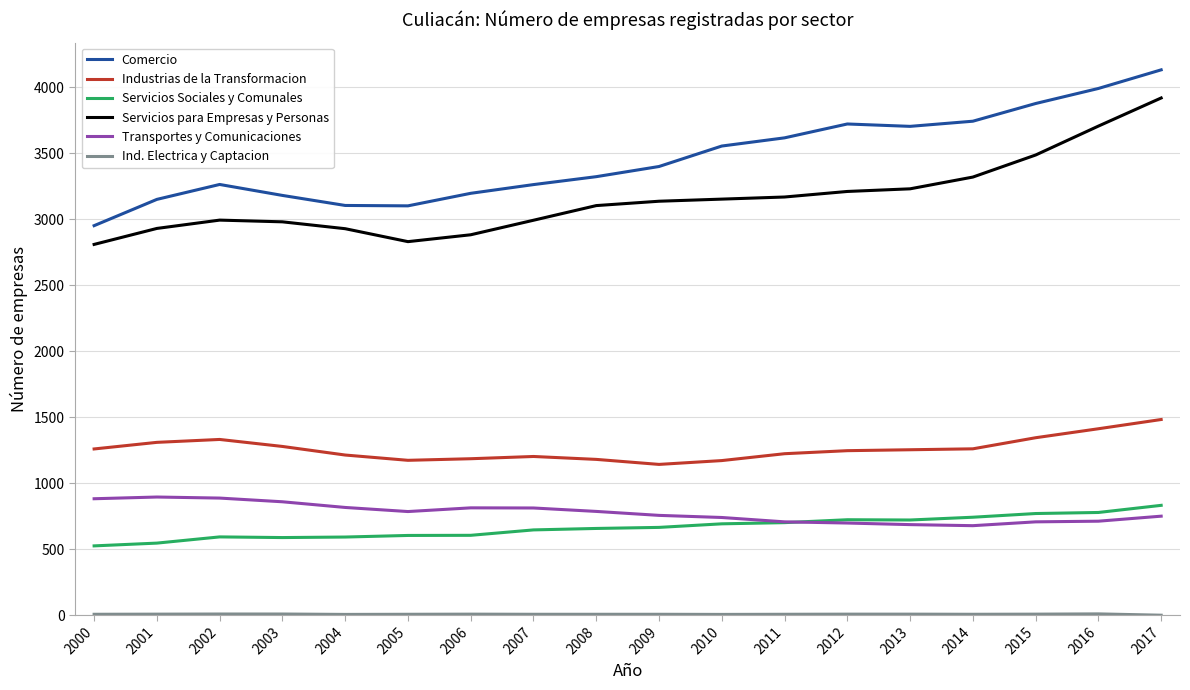

What is the sum of all Servicios Sociales y Comunales values?

11980